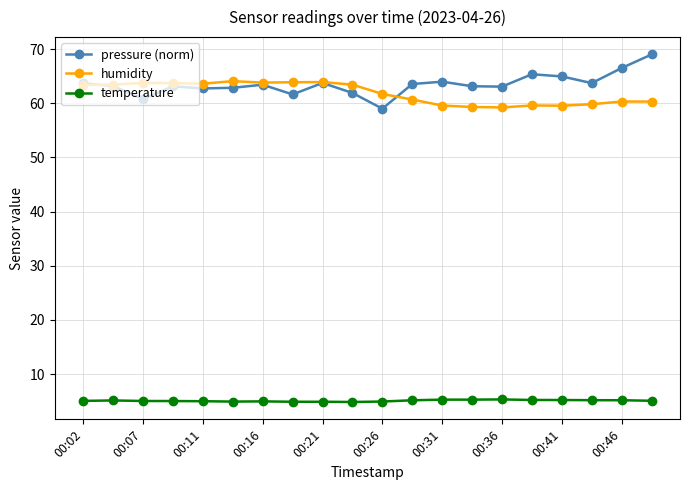

What are all the series names shown in the legend?

pressure (norm), humidity, temperature